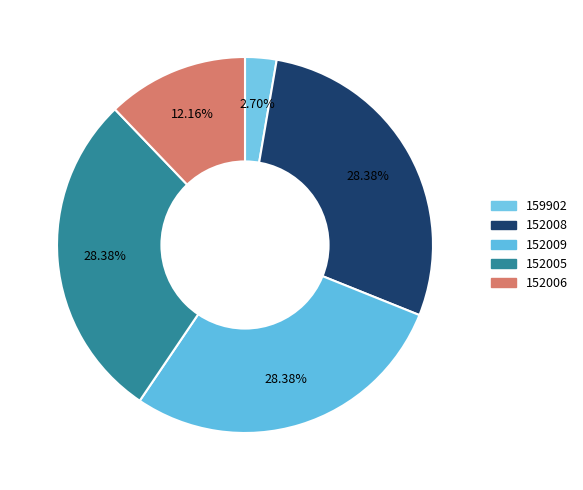

Is it true that 152008 is 28% of the pie?

True